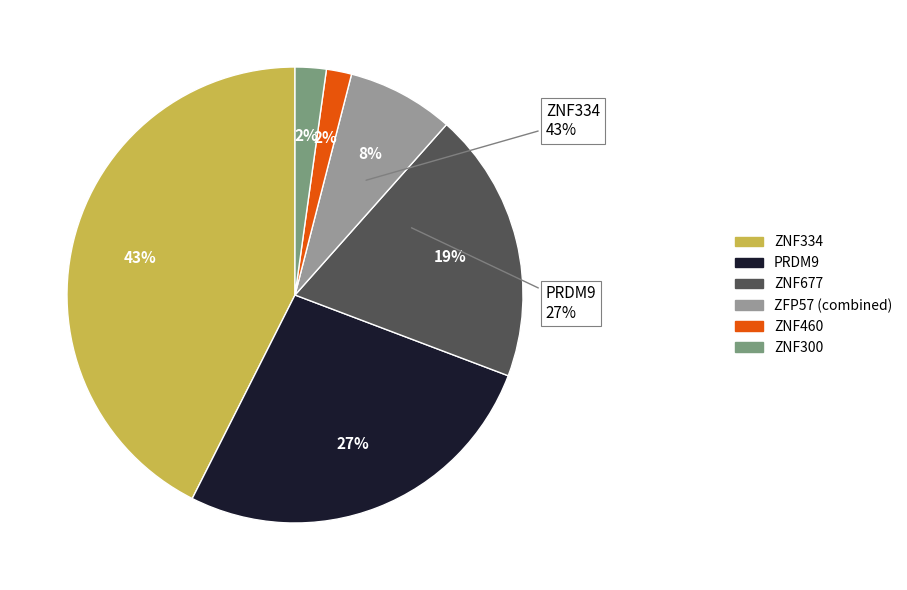

What is the smallest slice in the pie chart?

ZNF460